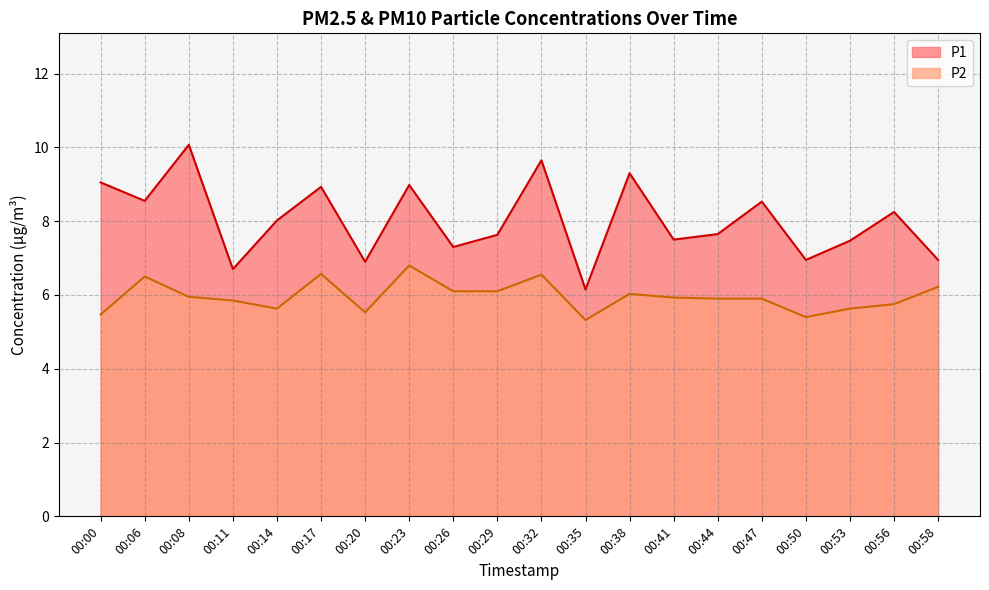

True or false: P2 and P1 intersect in this chart.

False